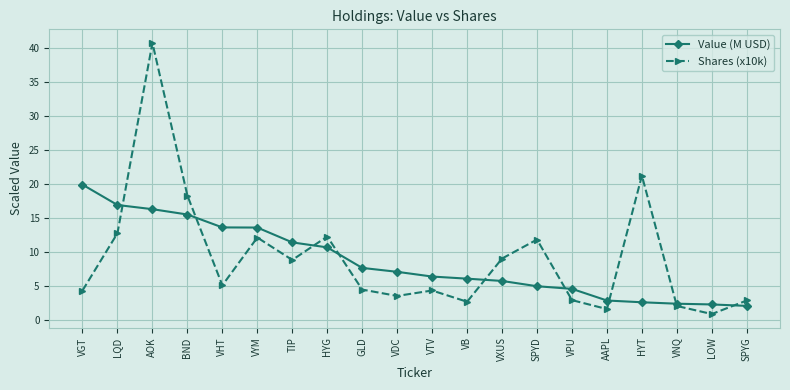

After their last crossing, which series has the higher values: Shares (x10k) or Value (M USD)?

Shares (x10k)